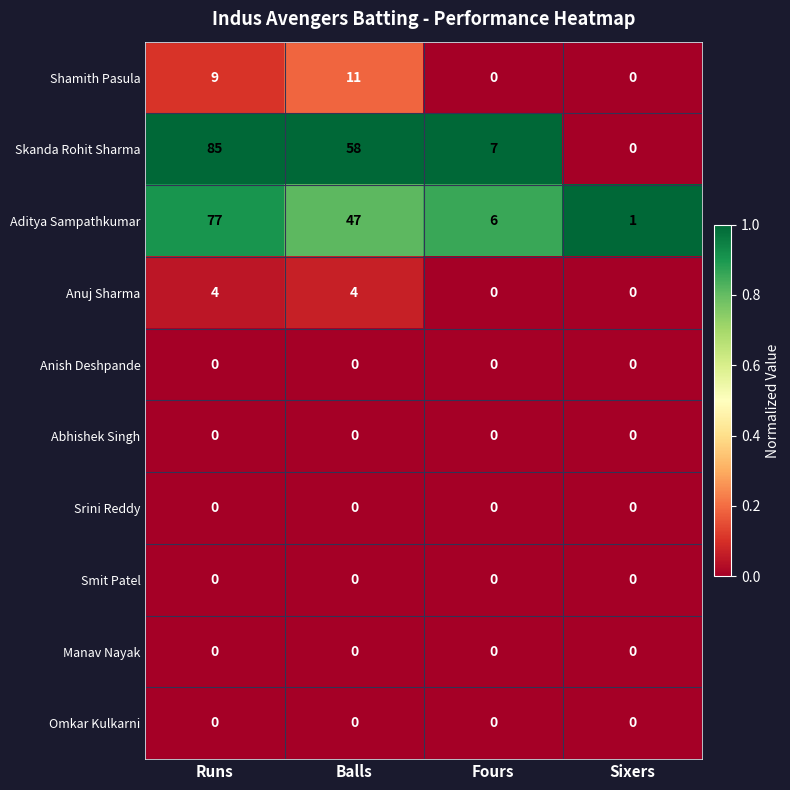

Which label corresponds to the largest value in the chart?

Runs